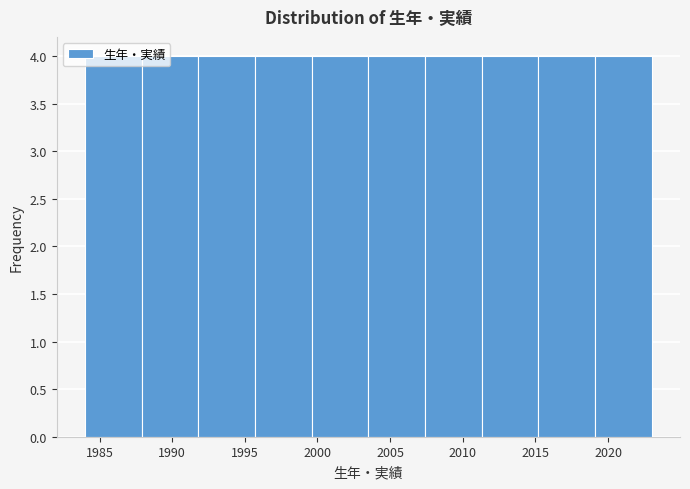

Reading left to right, transcribe this chart: for each bar, give the range it covers on the x-axis and its height. Neither the bar edges nor the heights are printed on the chart, so give them approximately, as read against the axes.

1984.0 to 1987.9: 4
1987.9 to 1991.8: 4
1991.8 to 1995.7: 4
1995.7 to 1999.6: 4
1999.6 to 2003.5: 4
2003.5 to 2007.4: 4
2007.4 to 2011.3: 4
2011.3 to 2015.2: 4
2015.2 to 2019.1: 4
2019.1 to 2023.0: 4